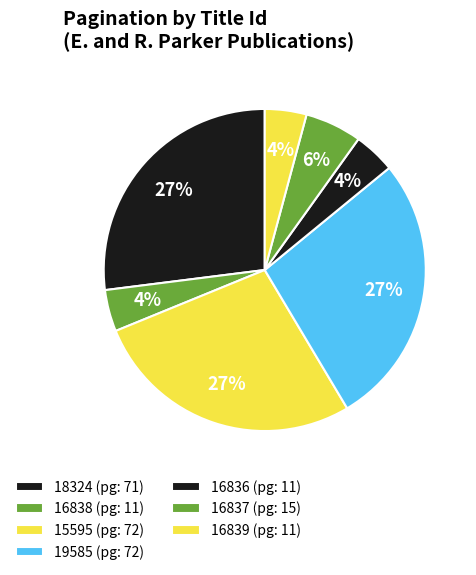

Combined, what portion of the pie is 18324 and 19585?

54.4%